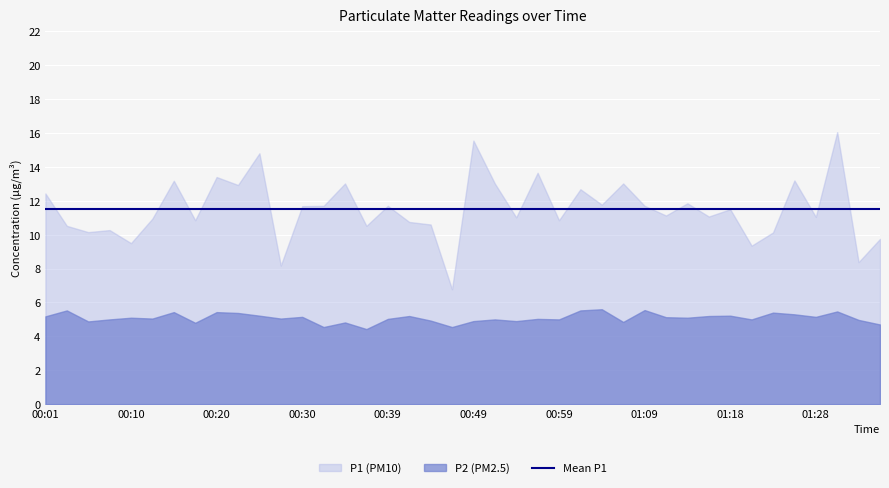

How many values in the P2 series exceed 5?

24